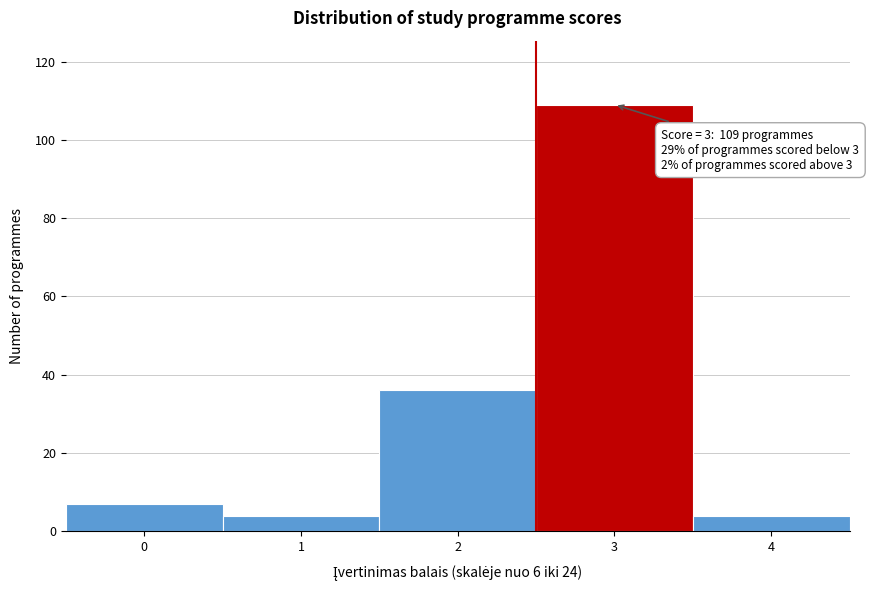

Reading left to right, extract all data points from this chart.

0=7	1=4	2=36	3=109	4=4